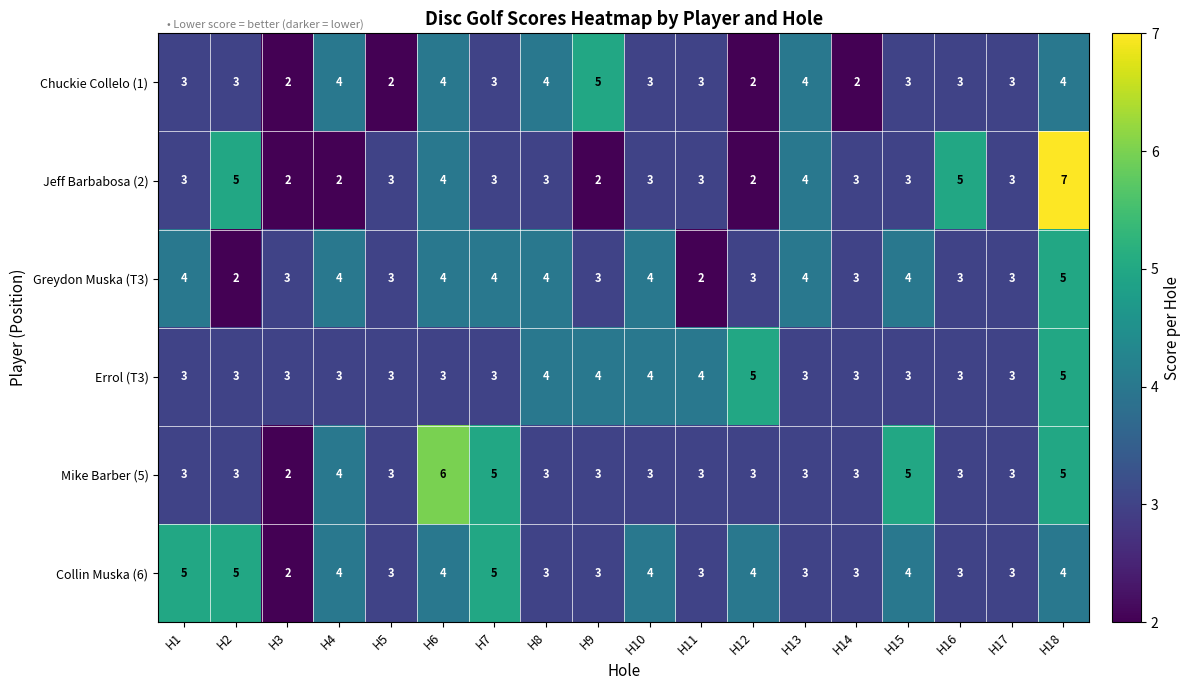

Which label corresponds to the largest value in the chart?

H18